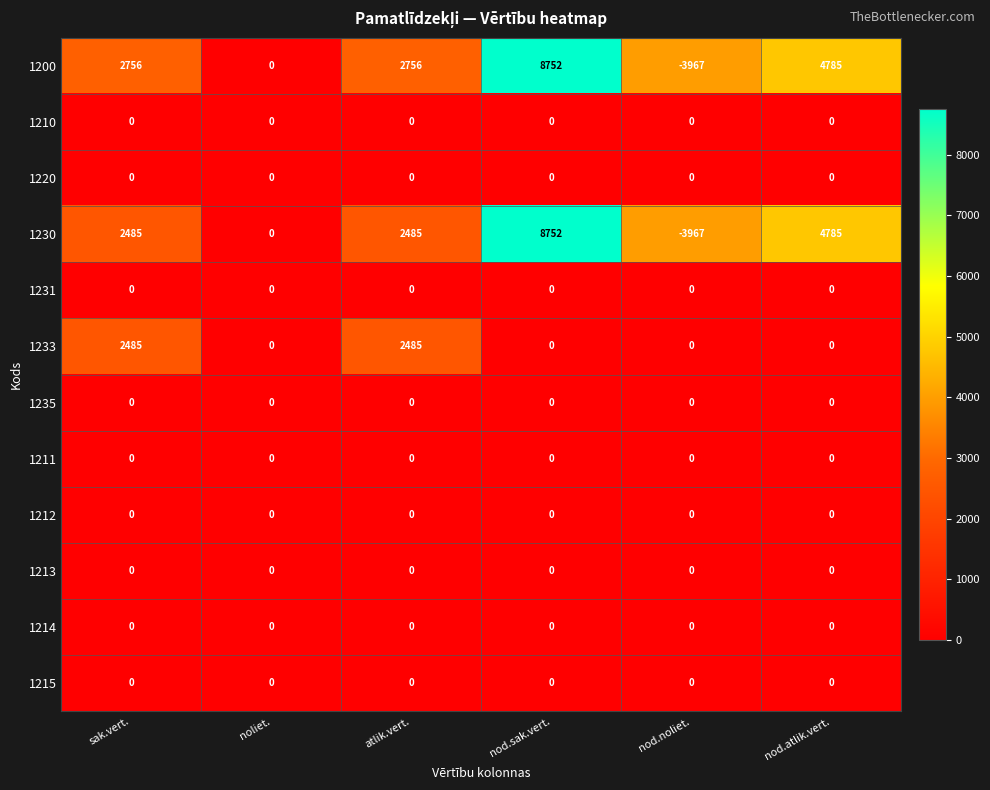

Between sak.vert. and nod.noliet., which series saw the biggest shift?

1200